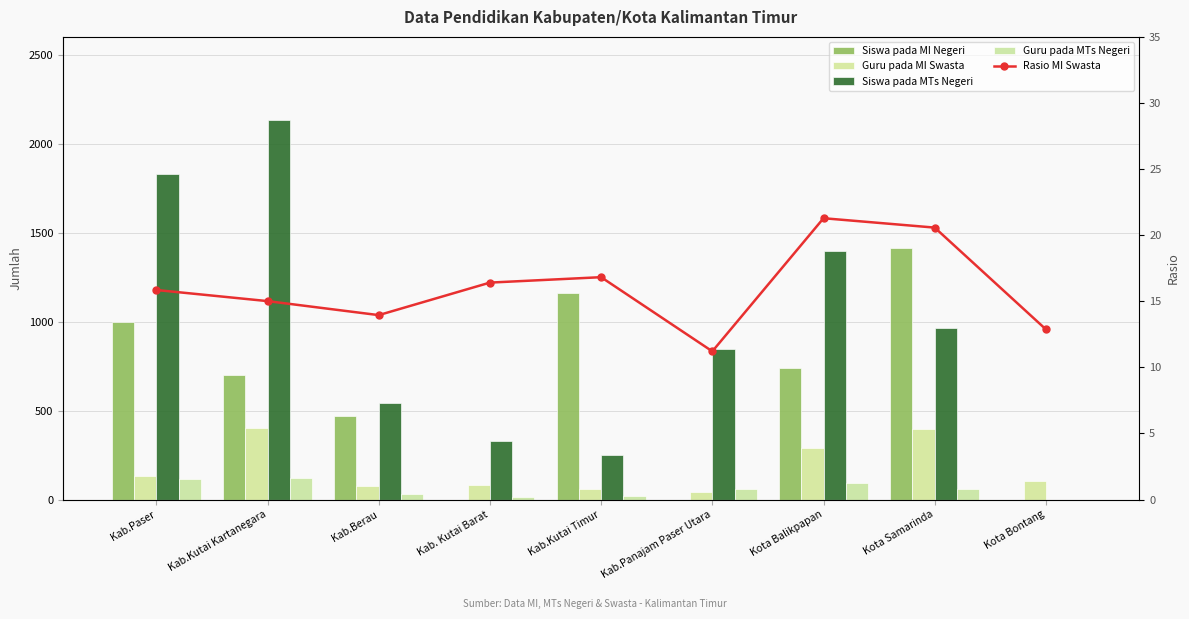

Is it true that Guru pada MI Swasta equals 289.0 at Kota Balikpapan?

True